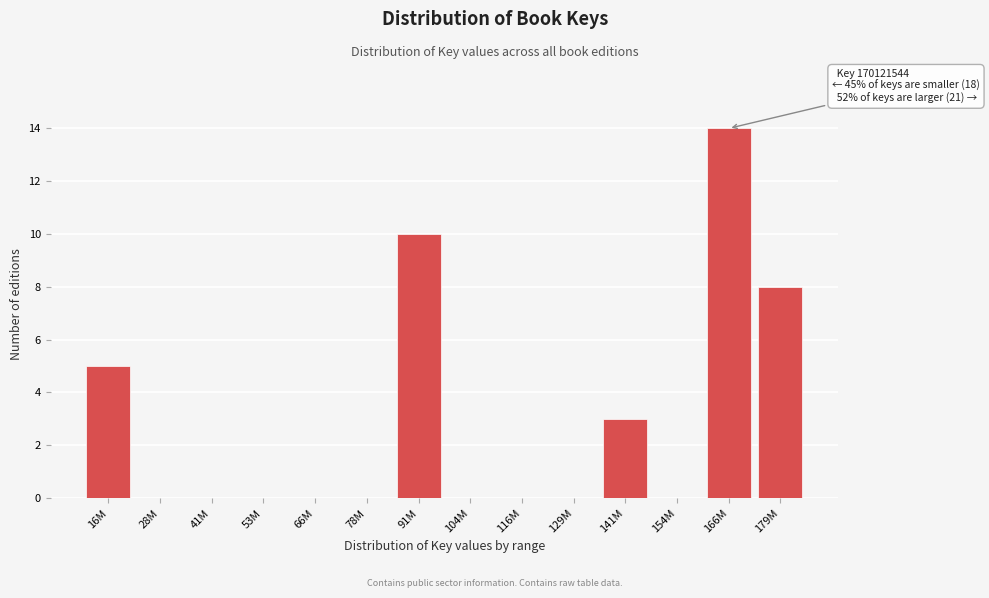

Reading right to left, what are all the values shown in this chart?

179M=8	166M=14	154M=0	141M=3	129M=0	116M=0	104M=0	91M=10	78M=0	66M=0	53M=0	41M=0	28M=0	16M=5